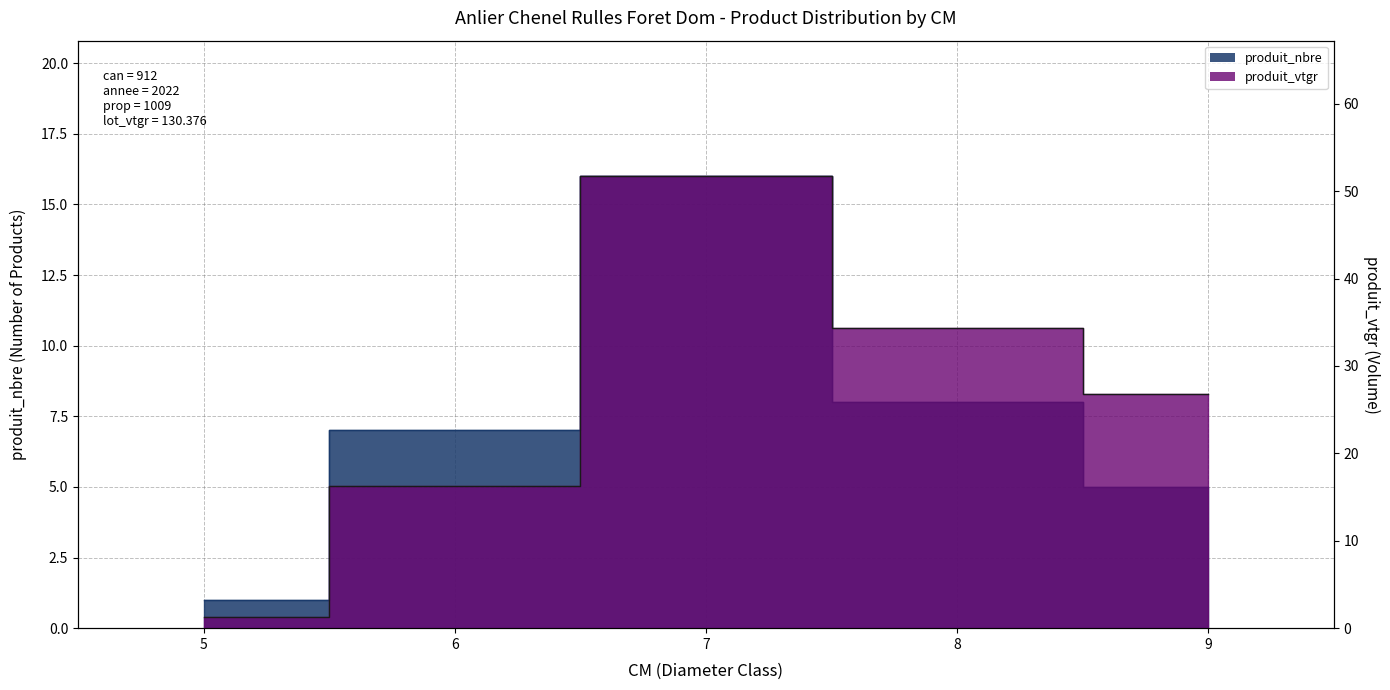

Which series changed the most between 7 and 8?

produit_vtgr